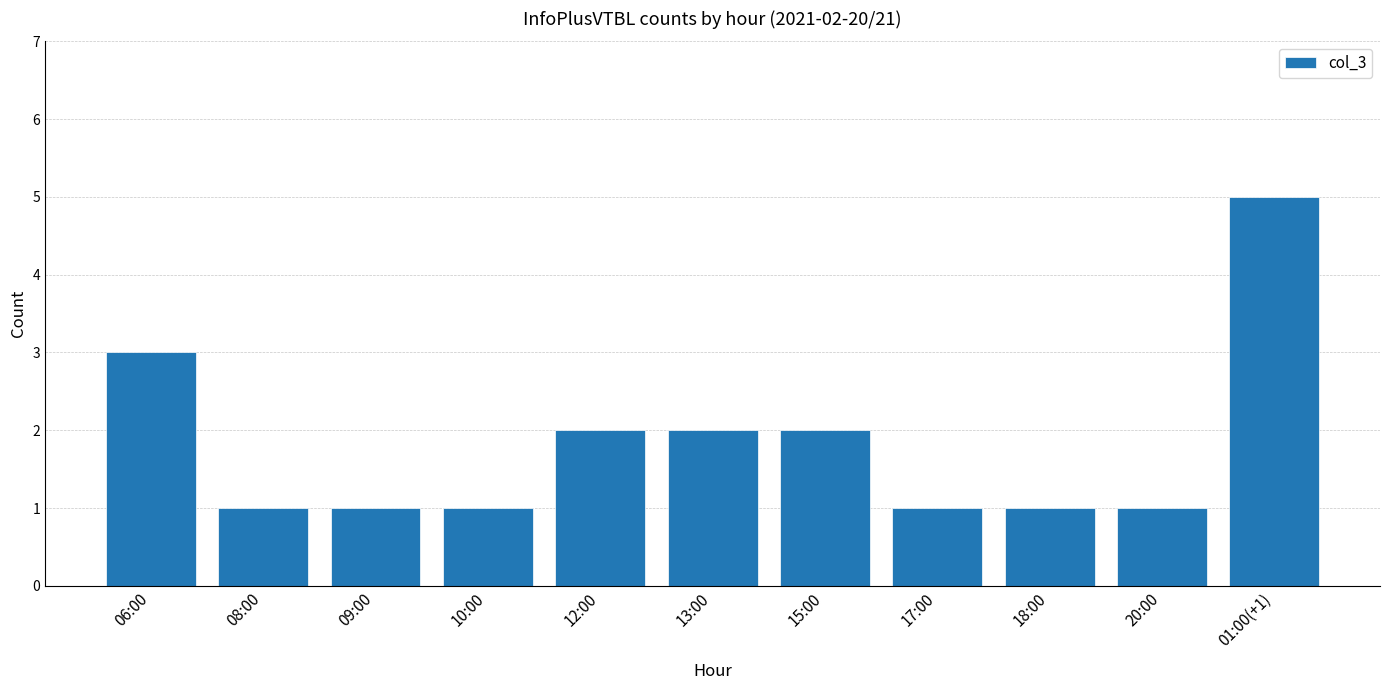

Where is the data nearest to the value 3?

06:00